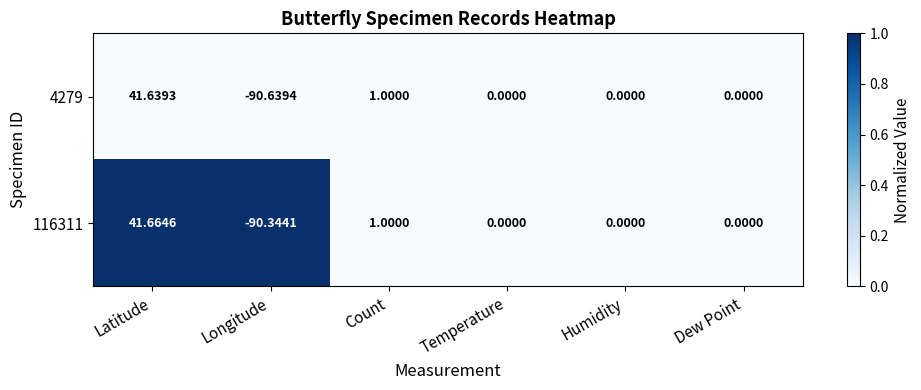

At which category is the sum across all series the highest?

Latitude